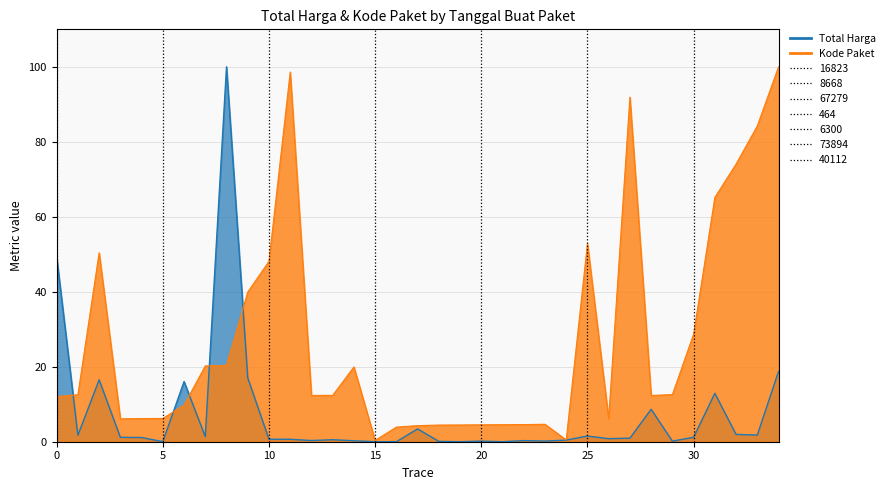

True or false: Kode Paket has a value of 91.7 at 2021-11-28.

False